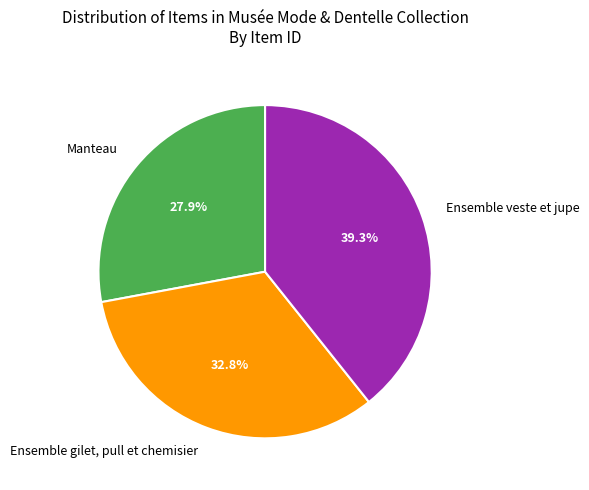

How many slices are in this pie chart?

3